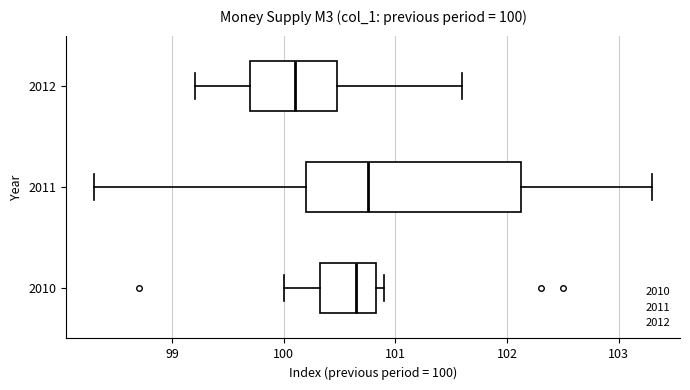

Which box's median line is the furthest to the left?

2012